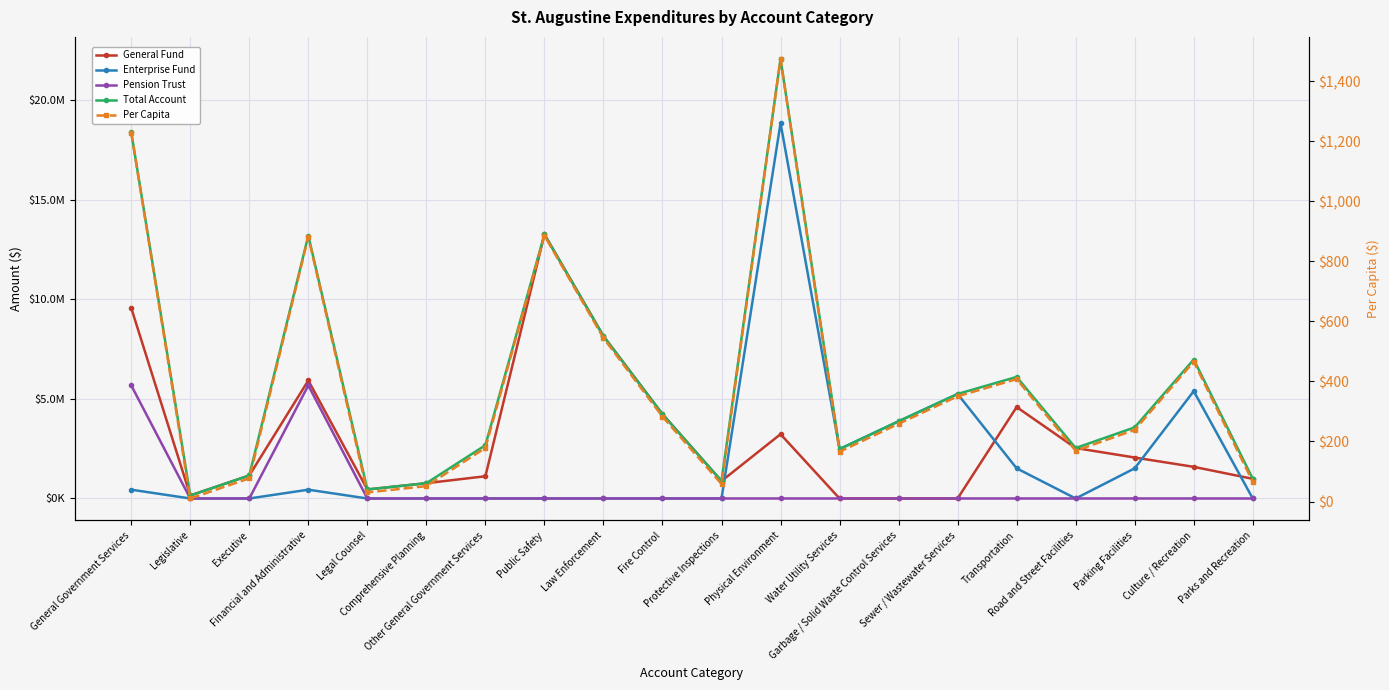

Reading right to left, extract all data points from this chart.

General Fund: 988036.0	1589236.0	2057879.0	2534781.0	4592660.0	0.0	0.0	0.0	3230751.0	876747.0	4237094.0	8156915.0	13270756.0	1117092.0	768681.0	452731.0	5929179.0	1155605.0	150785.0	9574073.0
Enterprise Fund: 0.0	5392658.0	1514670.0	0.0	1514670.0	5250264.0	3878157.0	2483545.0	18855563.0	0.0	0.0	0.0	0.0	0.0	0.0	0.0	442137.0	0.0	0.0	442137.0
Pension Trust: 0.0	0.0	0.0	0.0	0.0	0.0	0.0	0.0	0.0	0.0	0.0	0.0	0.0	0.0	0.0	0.0	5682650.0	0.0	0.0	5682650.0
Total Account: 988036.0	6981894.0	3572549.0	2534781.0	6107330.0	5250264.0	3878157.0	2483545.0	22086314.0	876747.0	4237094.0	8156915.0	13270756.0	2675378.0	768681.0	452731.0	13206644.0	1155605.0	150785.0	18409824.0
Per Capita: 66.0	466.2	238.6	169.3	407.8	350.6	259.0	165.8	1474.8	58.5	282.9	544.7	886.1	178.6	51.3	30.2	881.9	77.2	10.1	1229.3